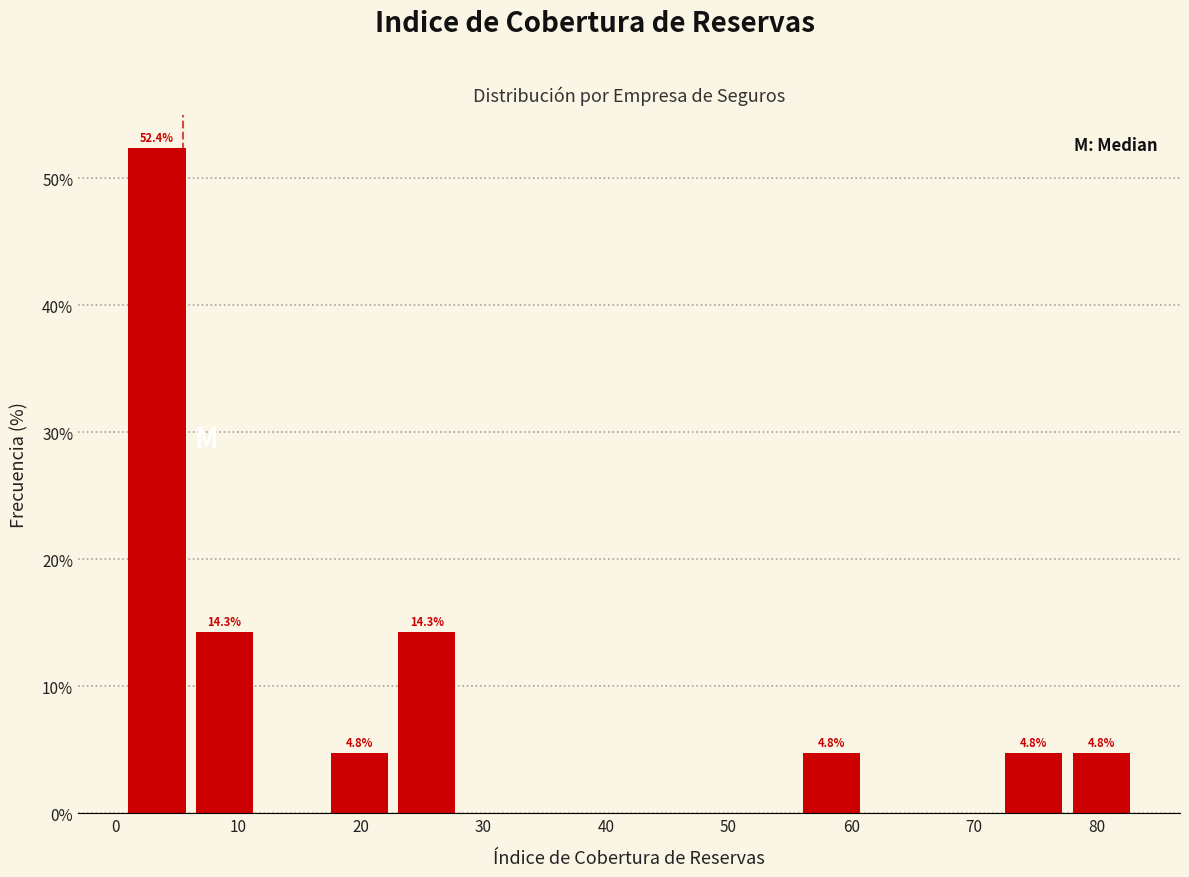

Which range on the x-axis has the tallest bar?

1 to 7